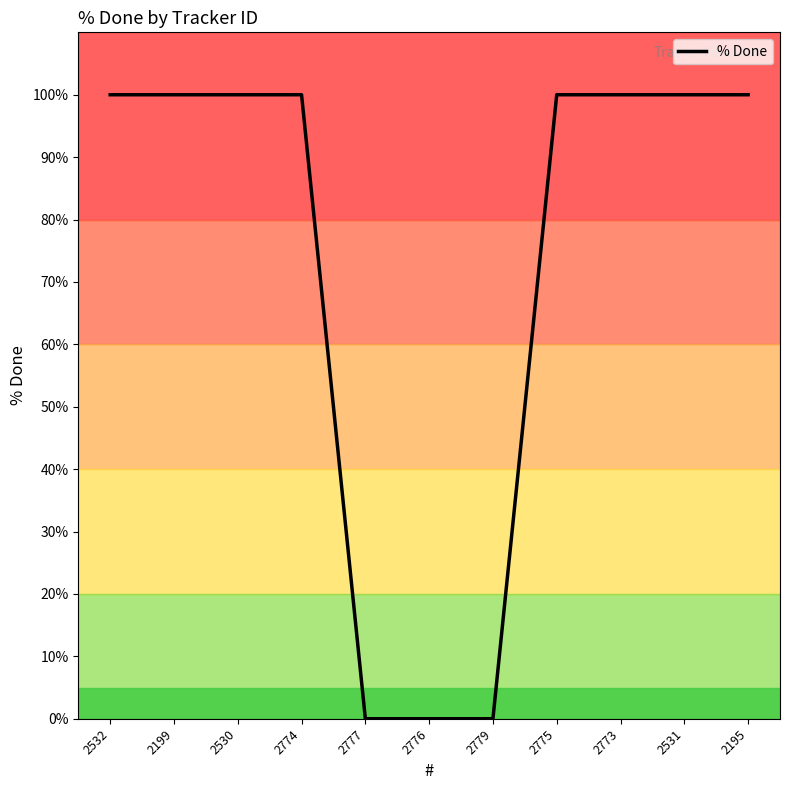

Does the chart have visible grid lines?

No